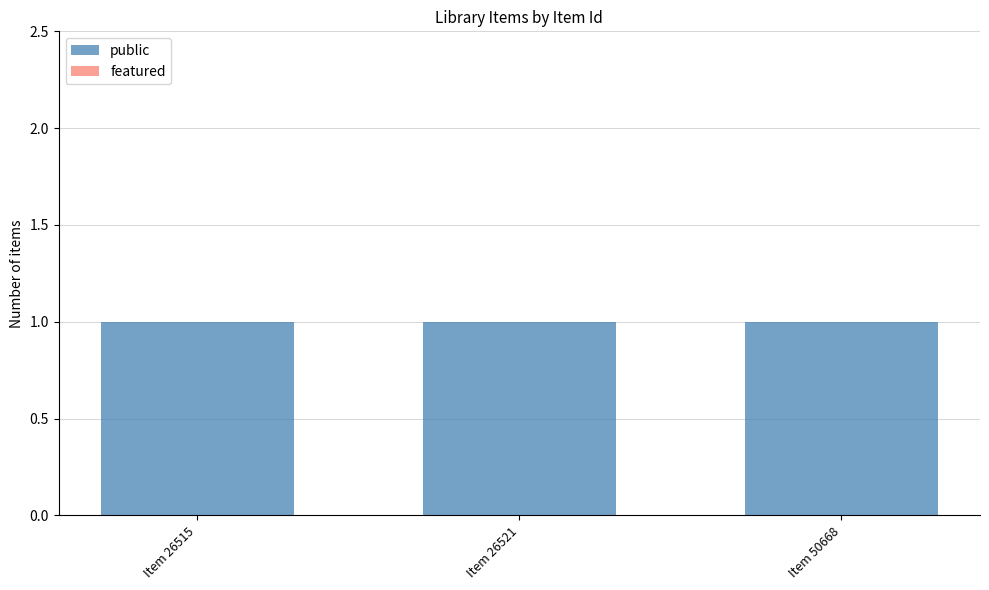

Reading left to right, list all the values displayed in this chart.

public: Item 26515=1	Item 26521=1	Item 50668=1
featured: Item 26515=0	Item 26521=0	Item 50668=0